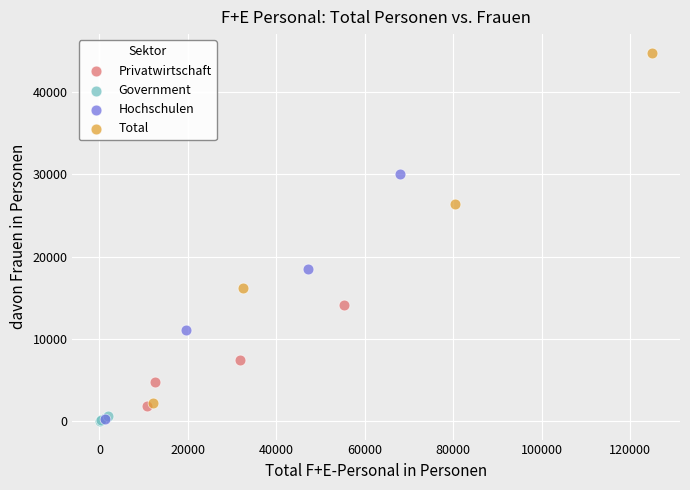

Which series has the widest spread of Y values?

Total